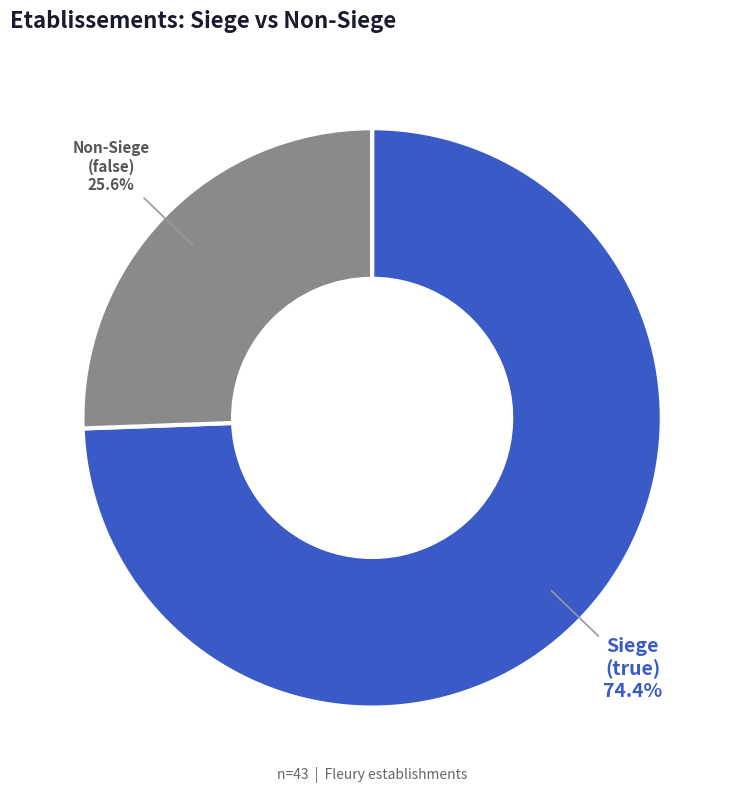

Is there a majority slice in this chart?

Yes